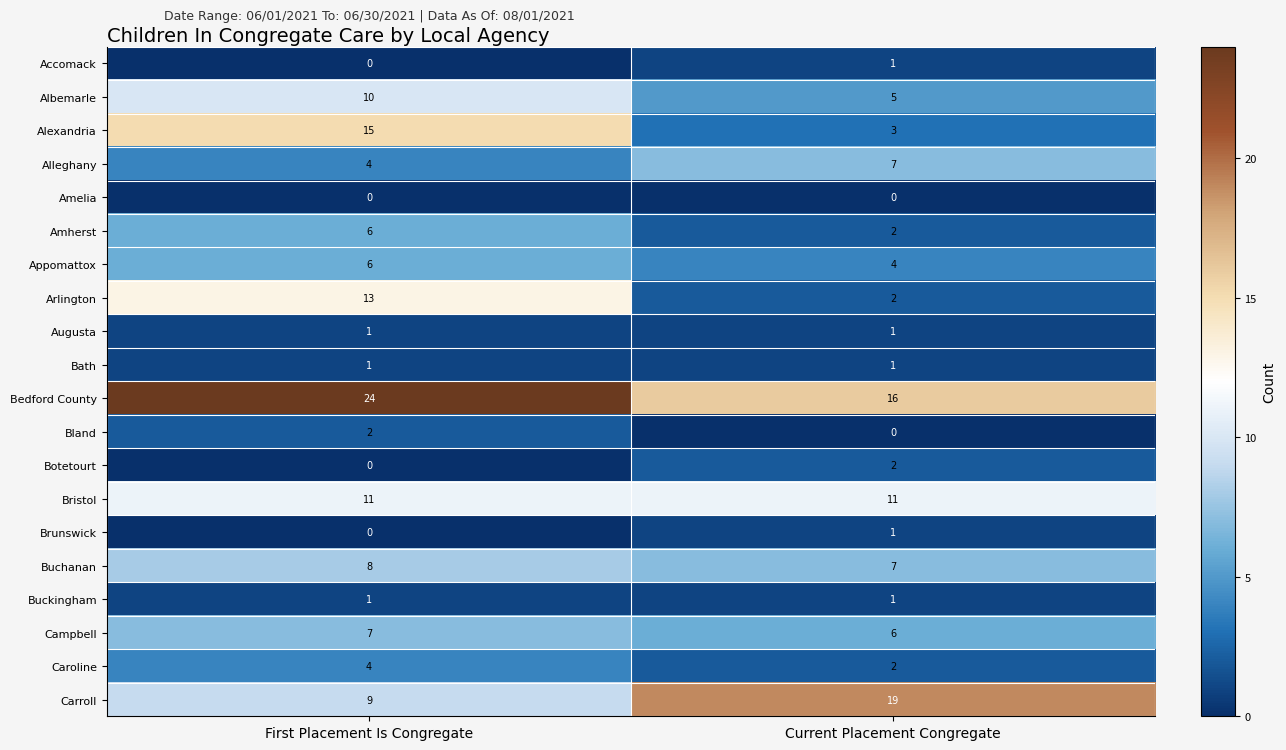

What is the approximate value of Buchanan at First Placement Is Congregate?

8